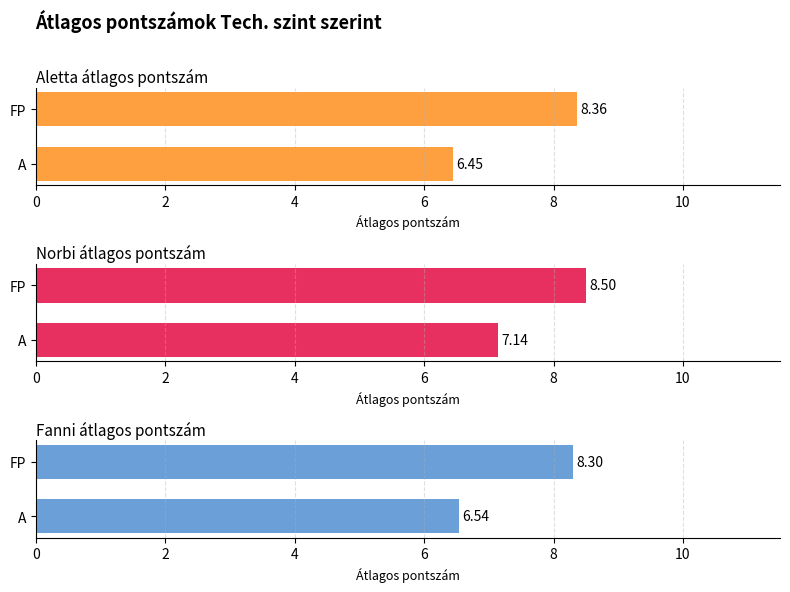

What is the label of the 2nd bar from the left?

A